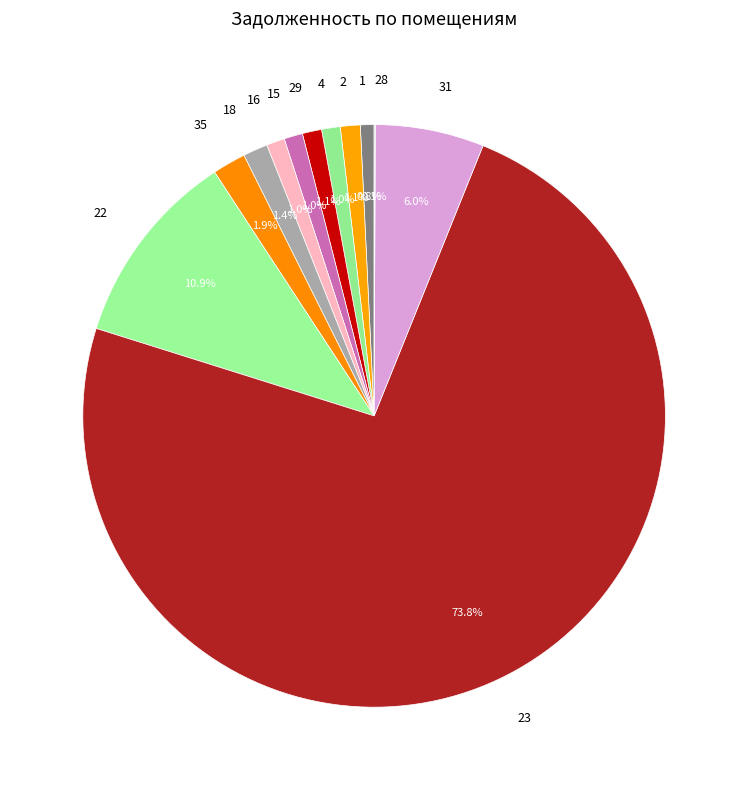

What is the total percentage of 1 and 4?

1.8%